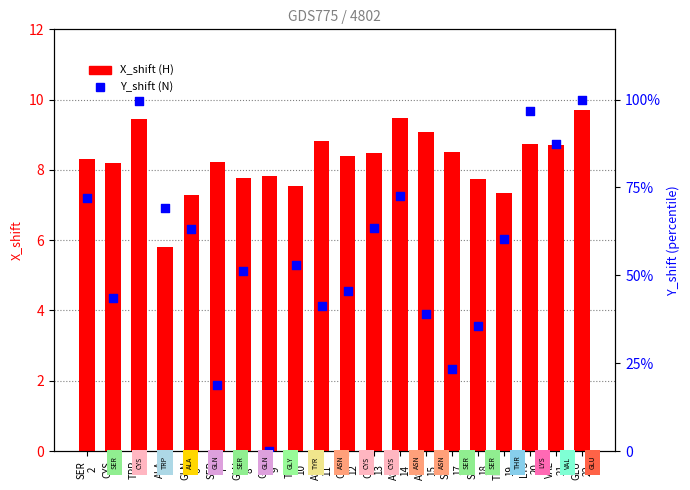

Which series has the widest spread of Y values?

Y_shift